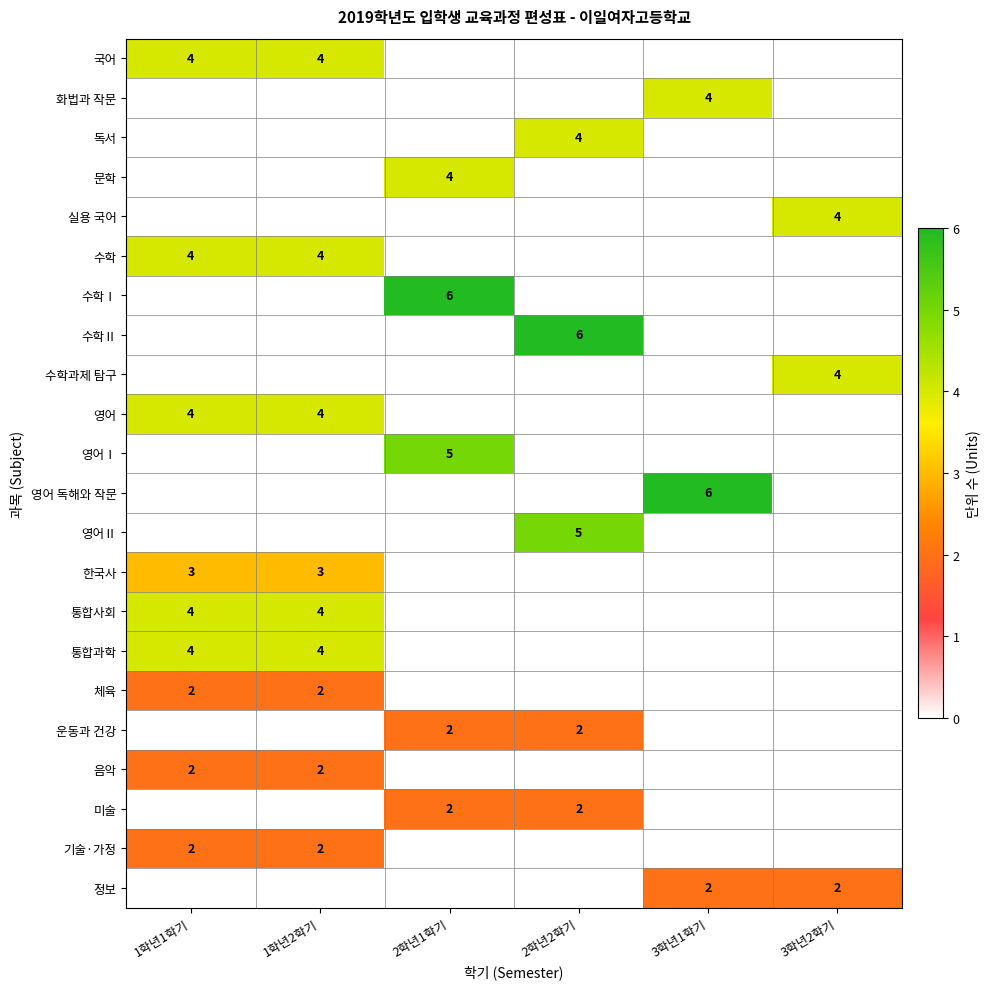

Which has a higher value, 3학년1학기 or 2학년2학기?

3학년1학기